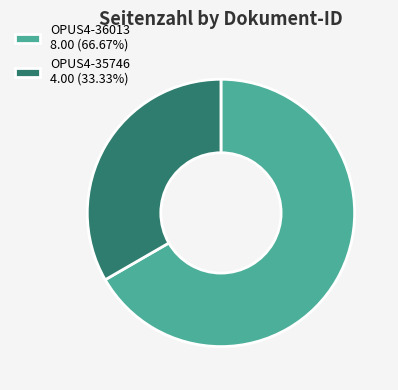

Rank the categories by value from lowest to highest.

OPUS4-35746, OPUS4-36013